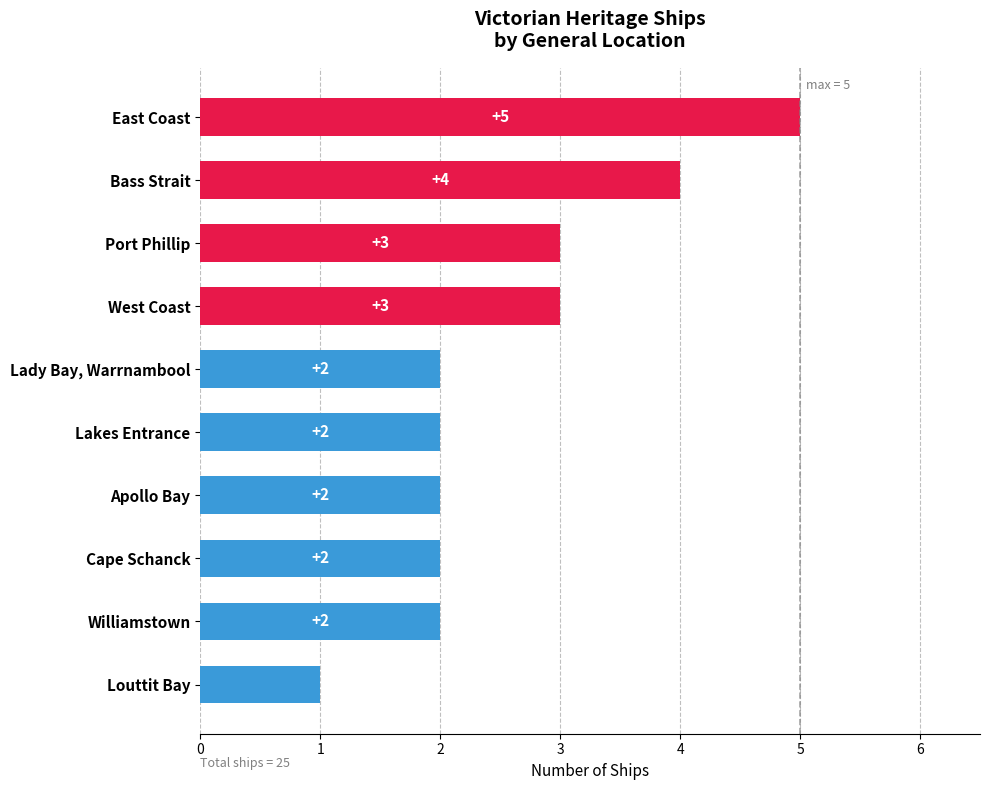

The chart shows a value of 2 at Lakes Entrance. True or false?

True